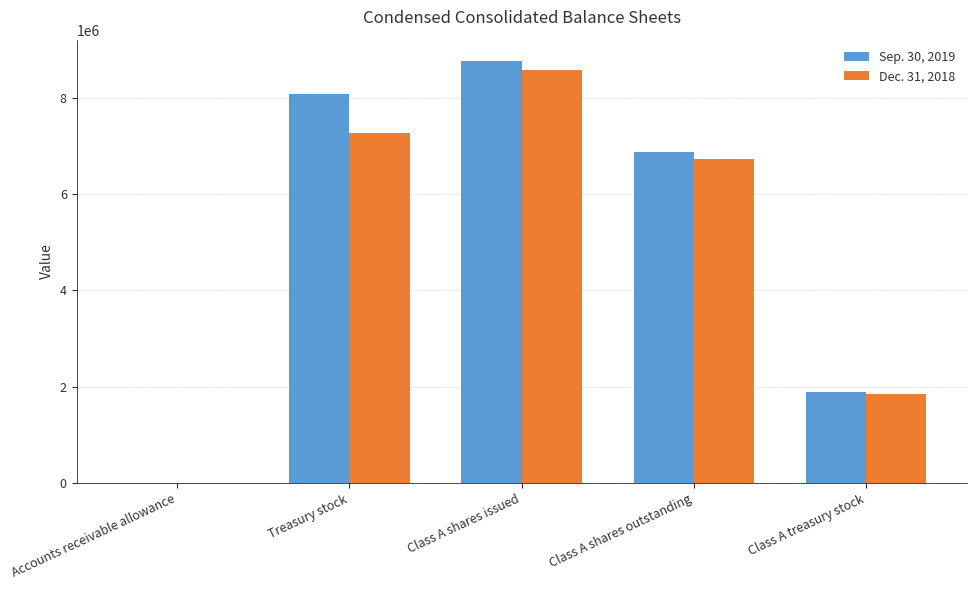

Reading left to right, transcribe all the data shown in this chart.

Sep. 30, 2019: 8000	8080407	8768959	6881192	1887767
Dec. 31, 2018: 5000	7276443	8569149	6729035	1840114